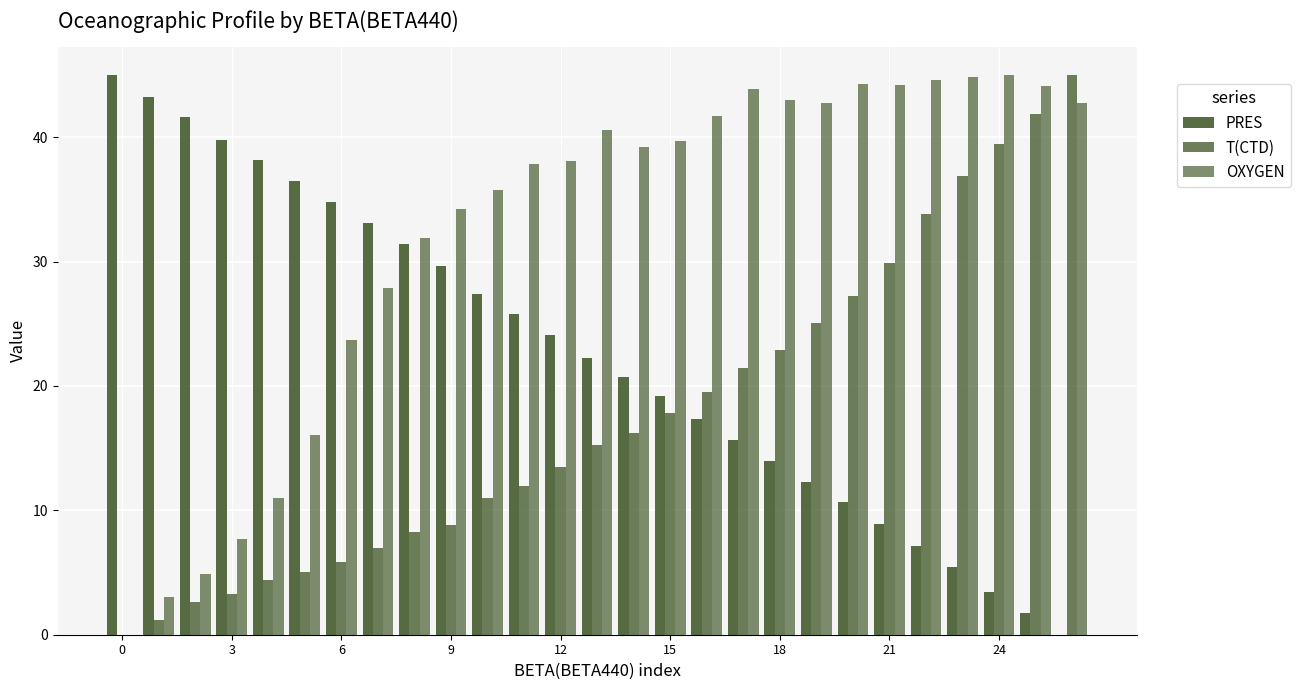

Are the bars horizontal?

No